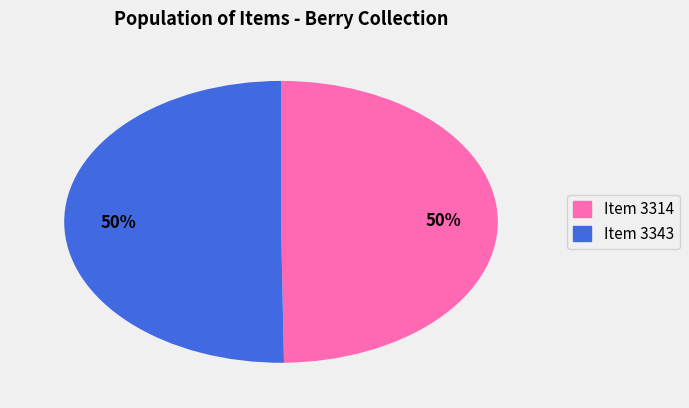

To the nearest percent, what is the average slice percentage?

50%